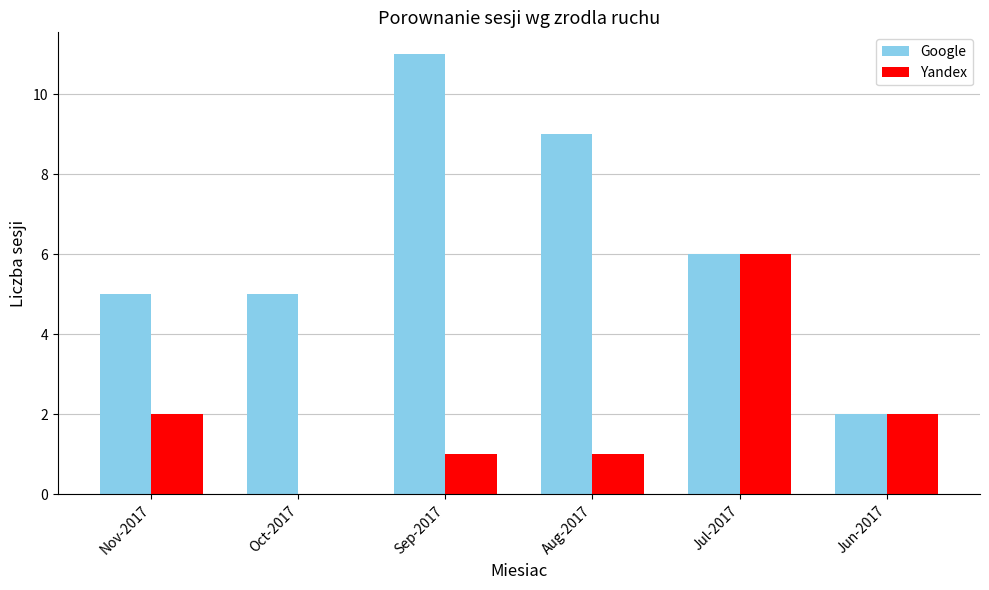

What is the average value of the Yandex series?

2